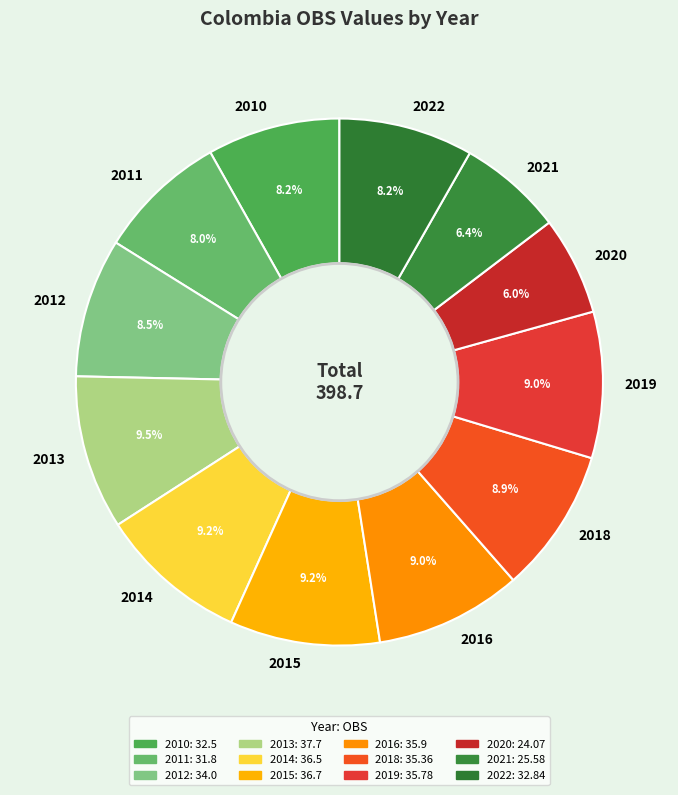

How many segments does this pie chart have?

12